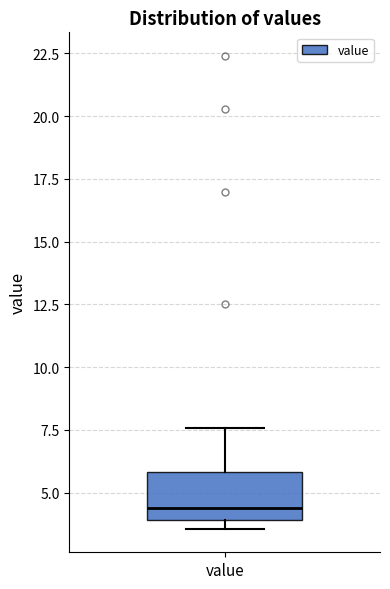

Transcribe this box plot: give where the median line is, the range the box spans, and where the two whiskers end, as read against the y-axis. The values are not printed on the chart, so give them approximately, as read against the axis.

median 4.5, box 4.0 to 6.0, whiskers 3.5 to 7.5